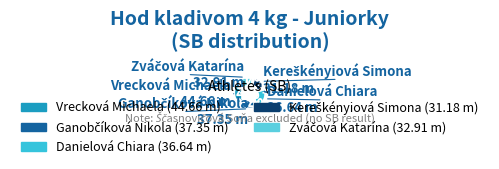

Which category has the biggest portion of the pie?

Vrecková Michaela